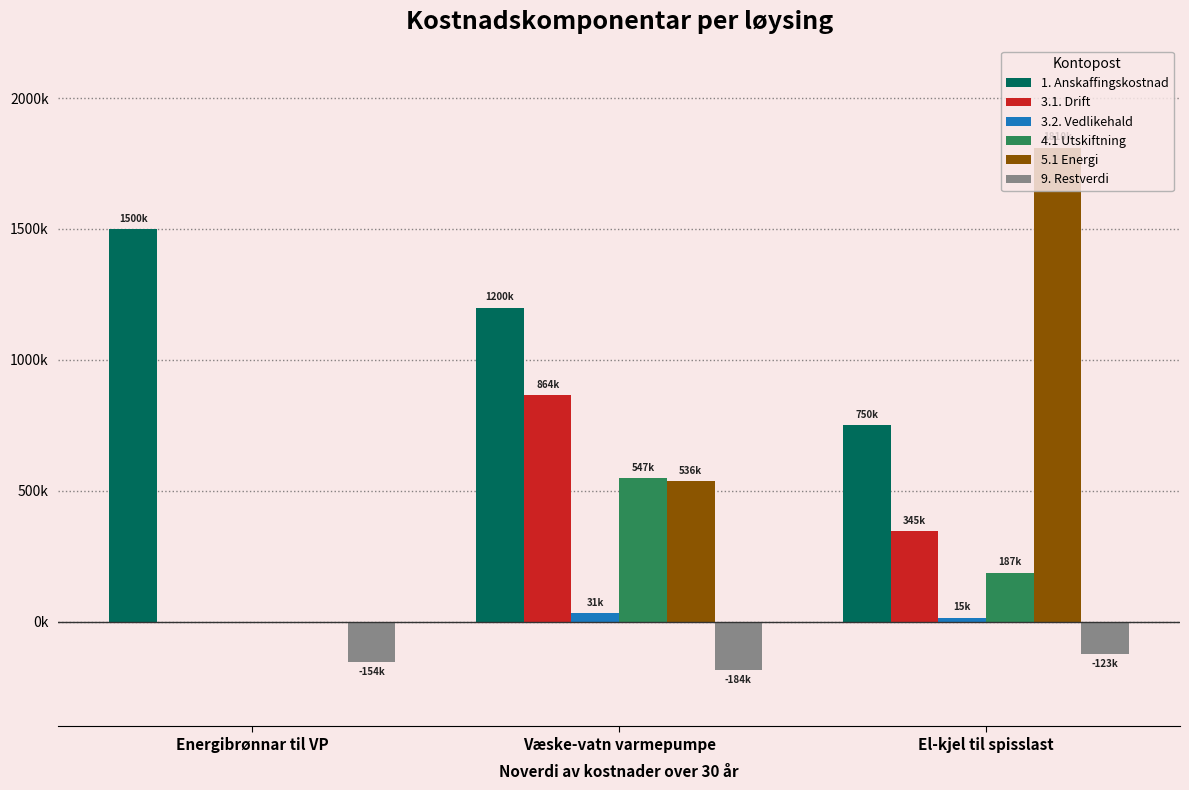

What is the average value of the 3.2. Vedlikehald series?

15962